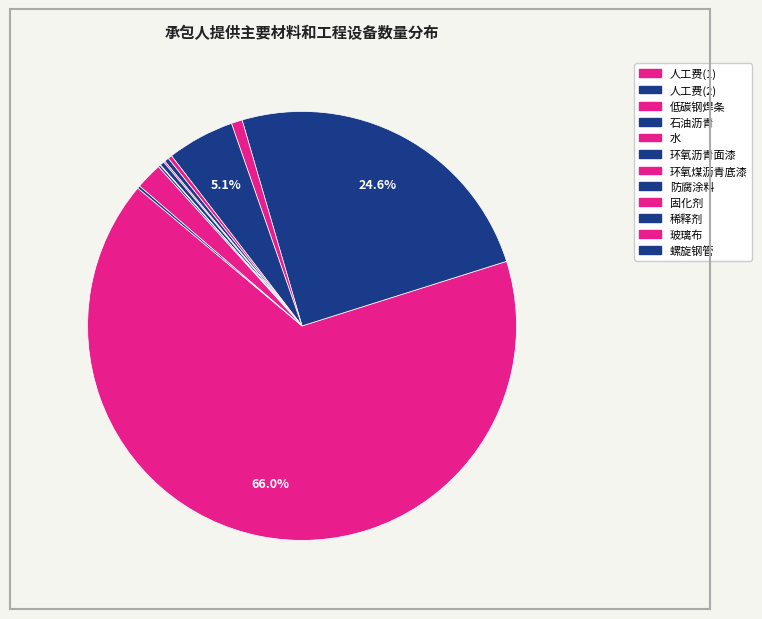

To the nearest percent, what is the average slice percentage?

8%